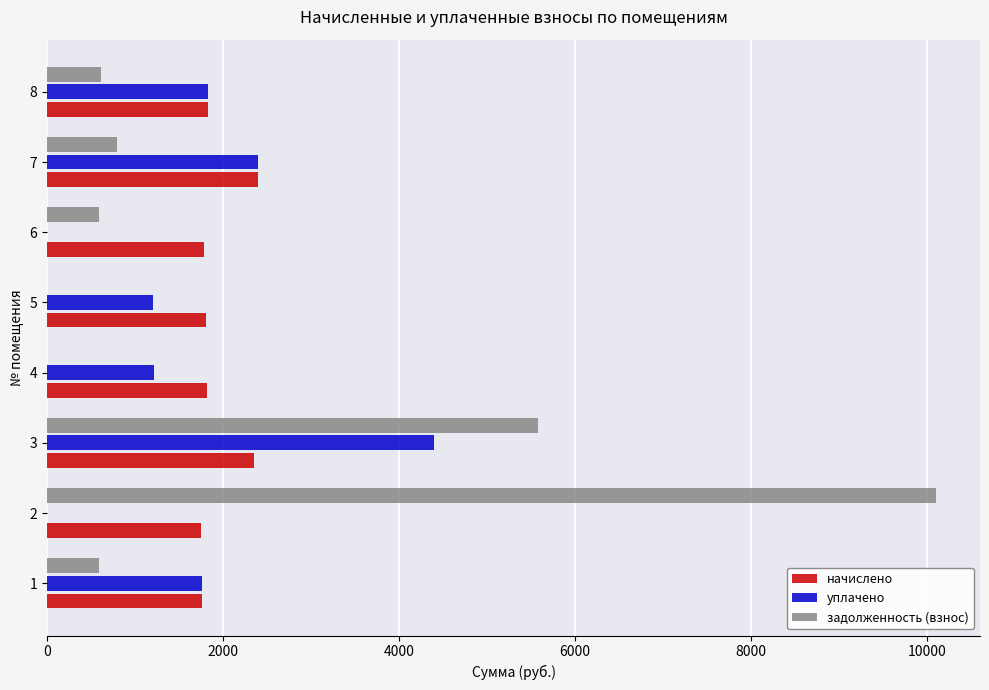

What is the average value of the начислено series?

1937.9